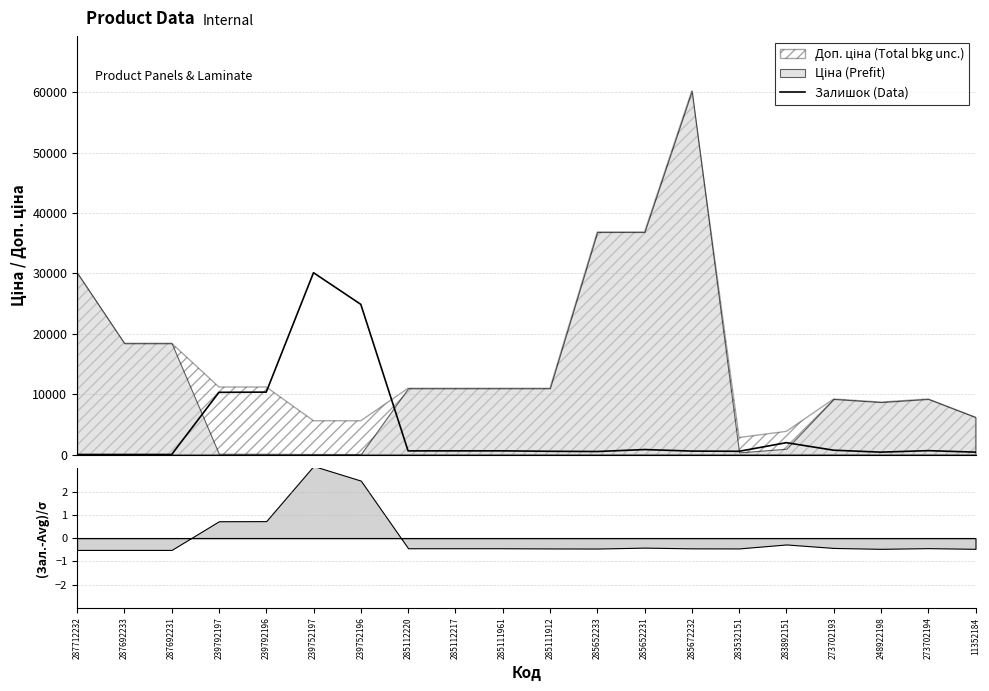

How many positive values are there?

17